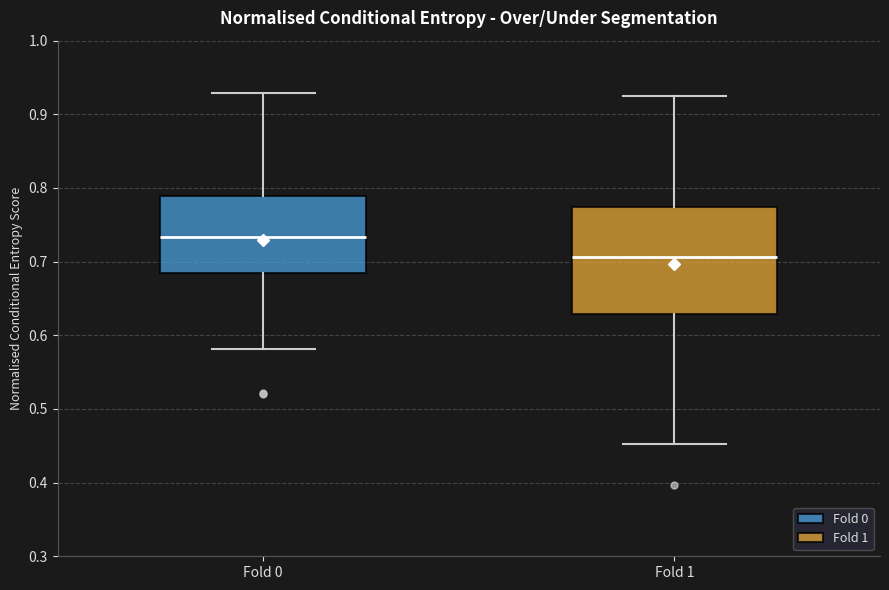

Reading left to right, transcribe this box plot: for each box, give where its median line is, the range the box spans, and where its two whiskers end, as read against the y-axis. The values are not printed on the chart, so give them approximately, as read against the axis.

Fold 0: median 0.73, box 0.69 to 0.79, whiskers 0.58 to 0.93
Fold 1: median 0.71, box 0.63 to 0.77, whiskers 0.45 to 0.92